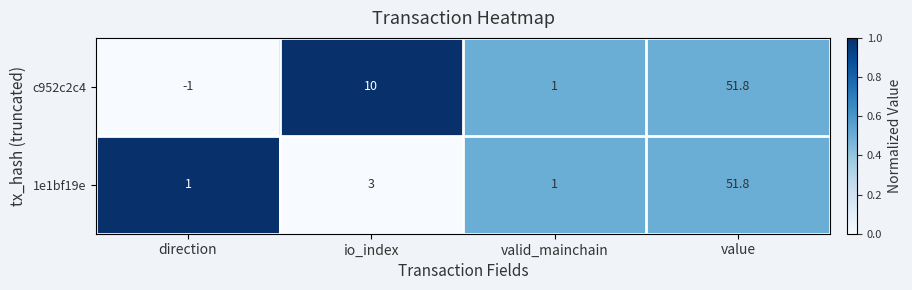

How many series are shown in this chart?

2